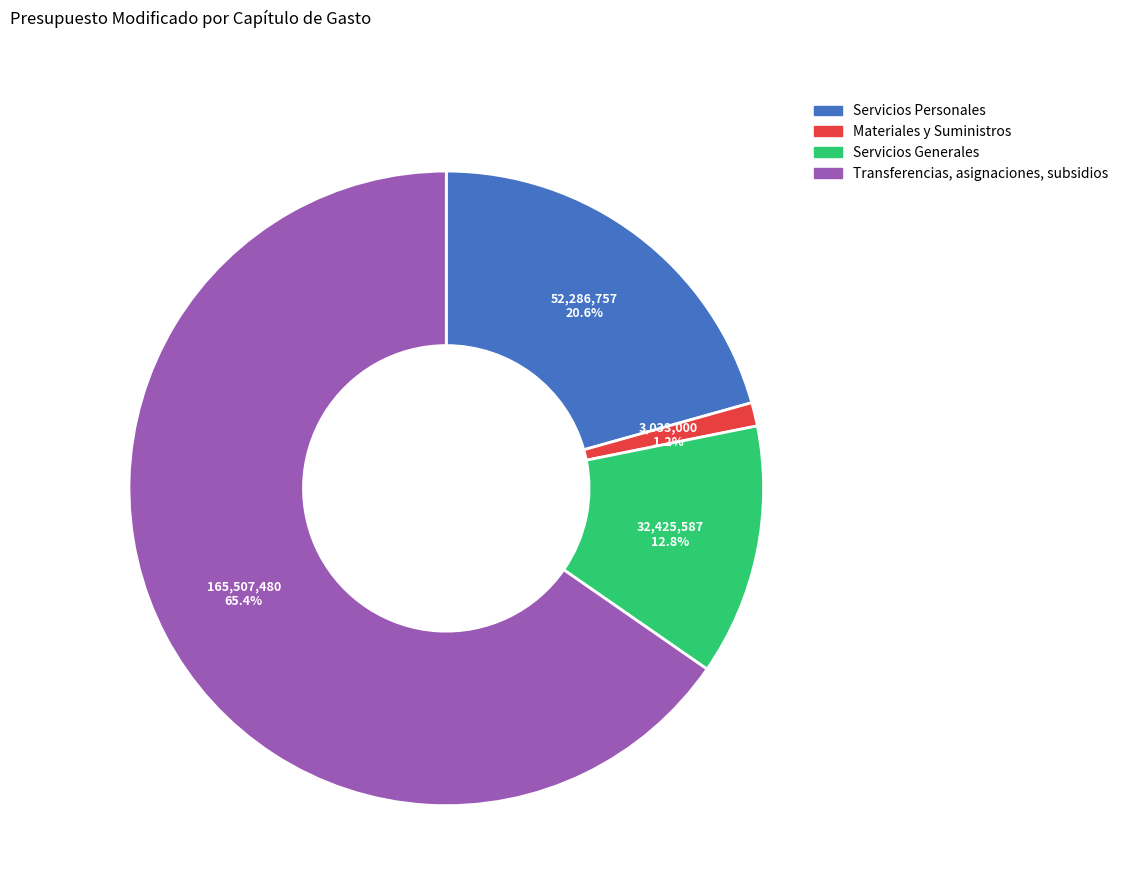

What is the smallest slice in the pie chart?

Materiales y Suministros